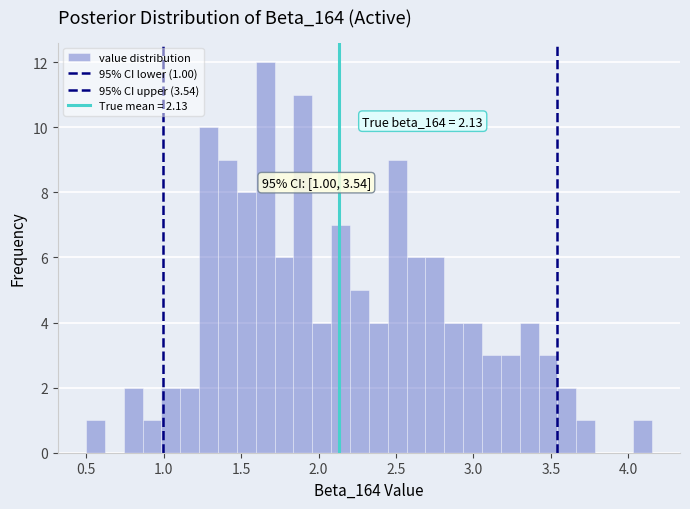

Around what value on the x-axis is the tallest bar? Give the approximate position of its centre, as read against the axis.

1.65